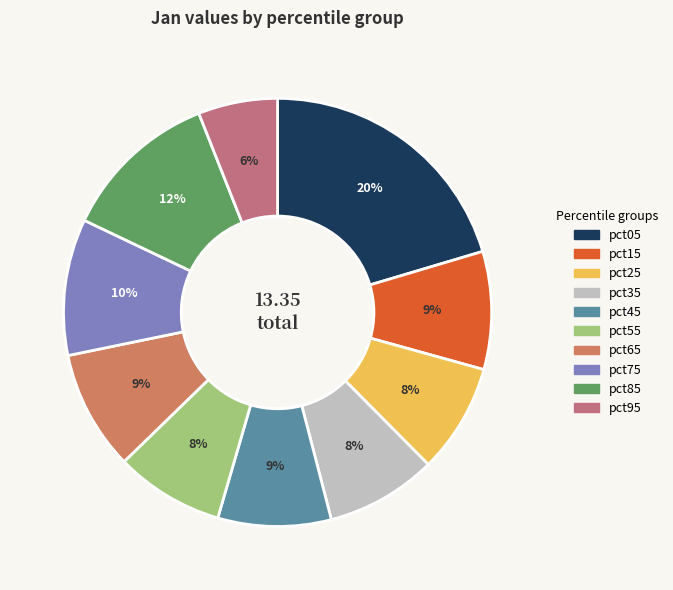

How many slices are in this pie chart?

10